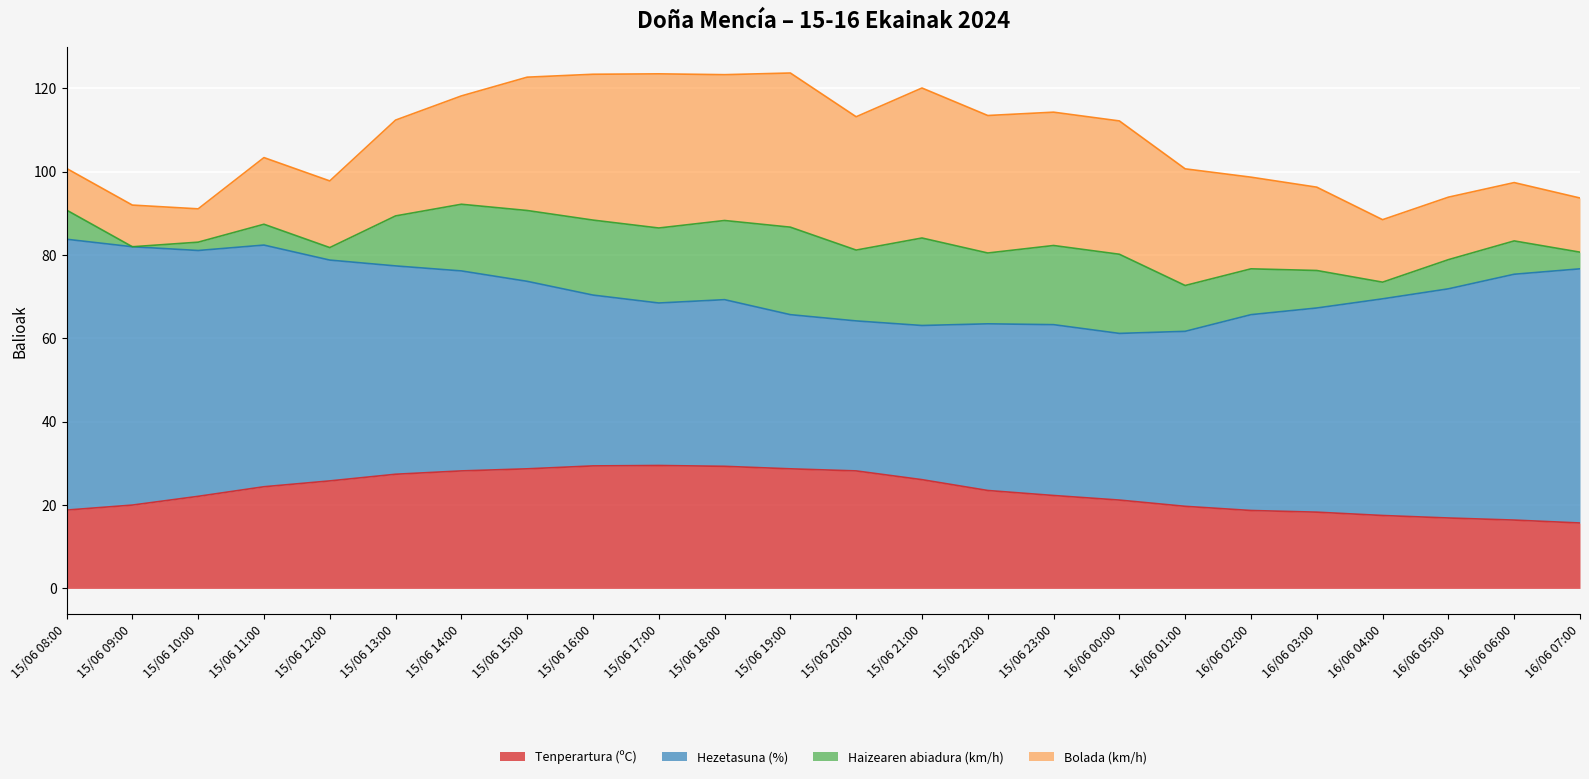

What is the label of the 12th point from the left?

15/06 19:00